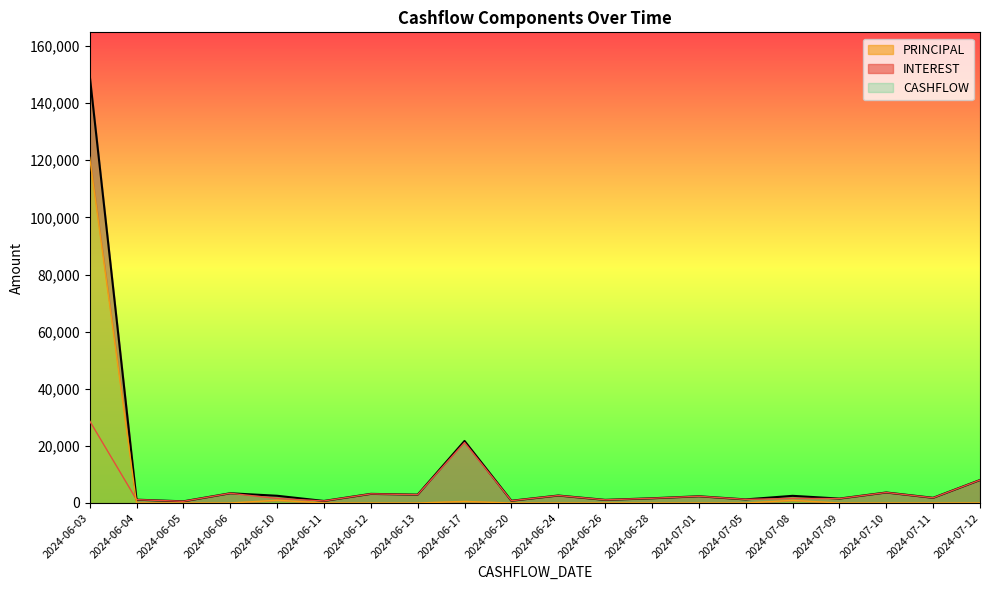

Which series has the largest total across all categories?

CASHFLOW